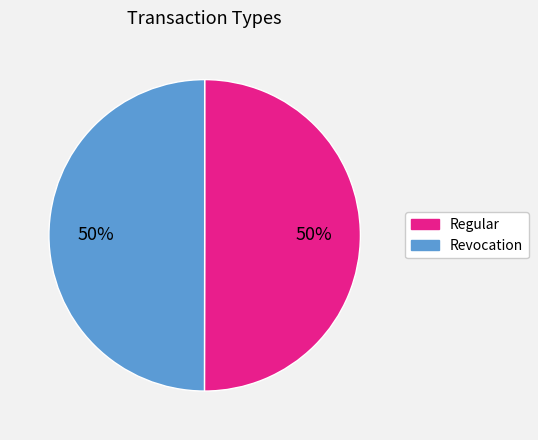

What is the ratio of the value at Regular to the value at Revocation?

1.0